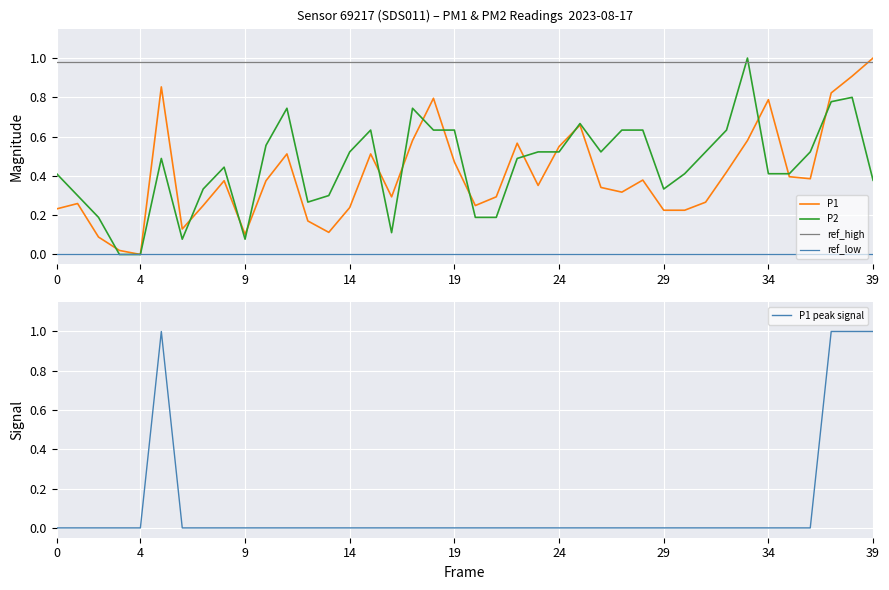

At which category is the sum across all series the highest?

38